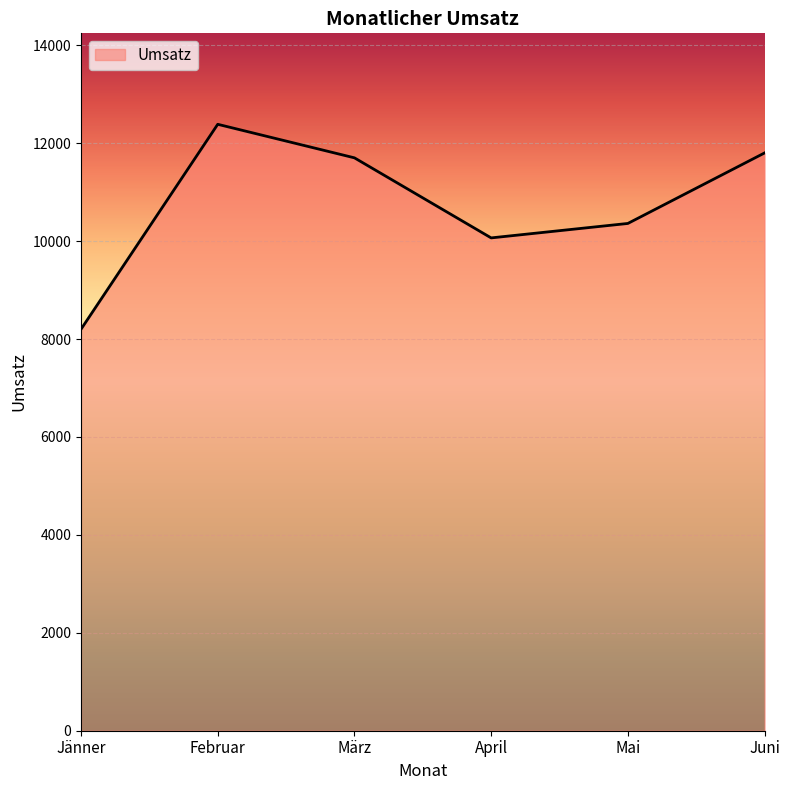

What is the difference between the second highest and minimum values?

3600